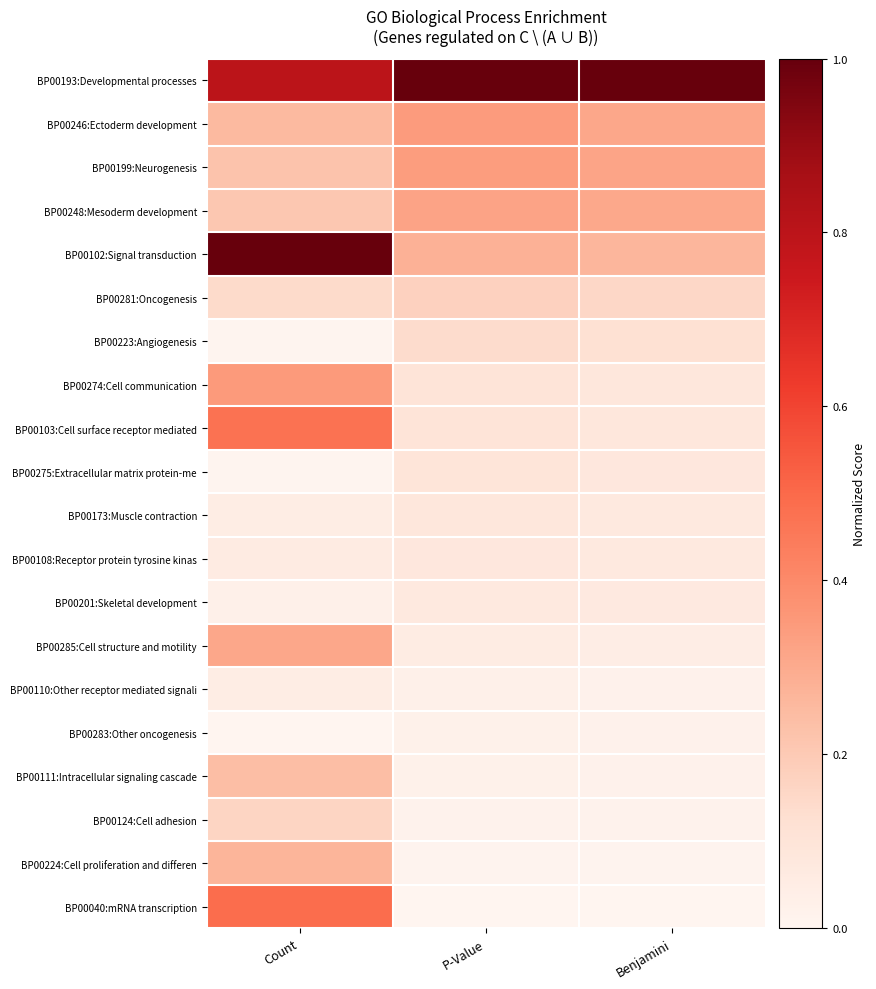

What is the greatest value displayed?

1.0